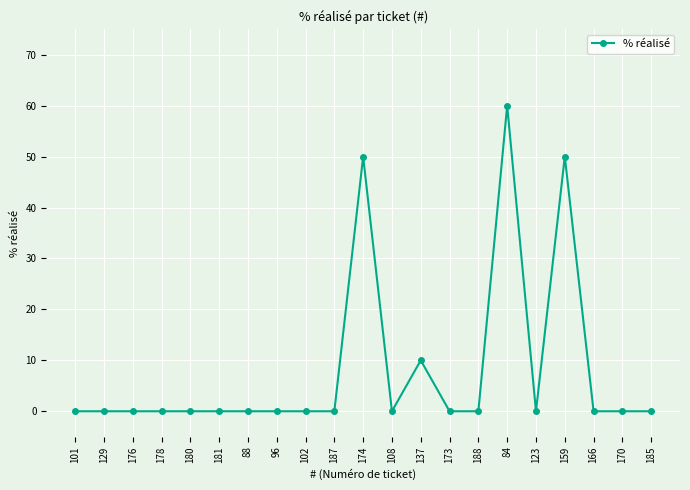

The chart shows a value of 0 at 123. True or false?

True